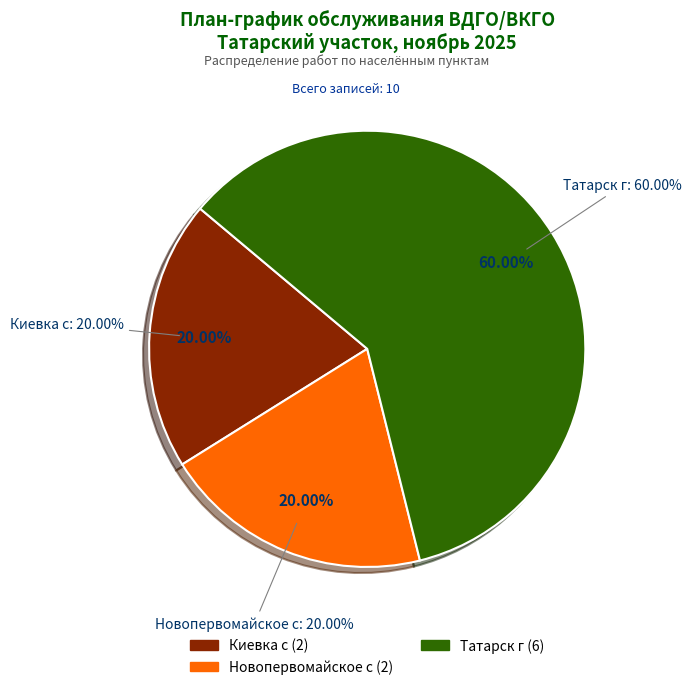

To the nearest percent, what is the combined percentage of Татарск г and Киевка с?

80%